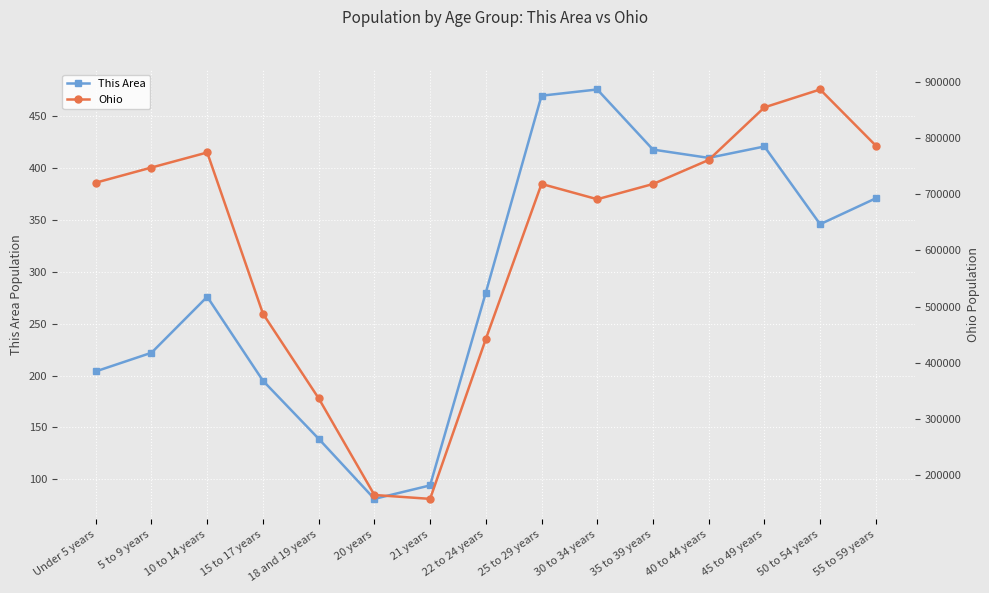

The value of Ohio at 15 to 17 years is 98520. True or false?

False